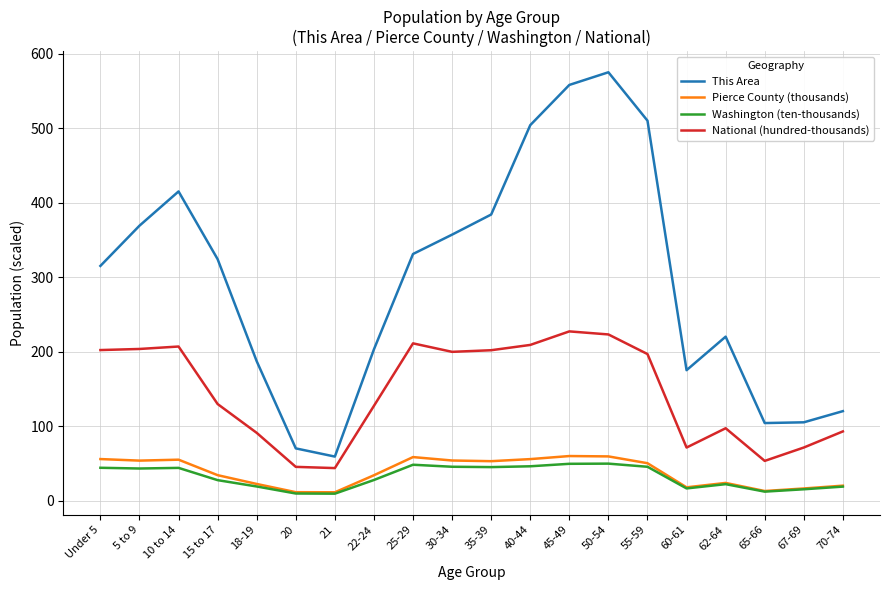

Which series has the widest spread of values?

This Area